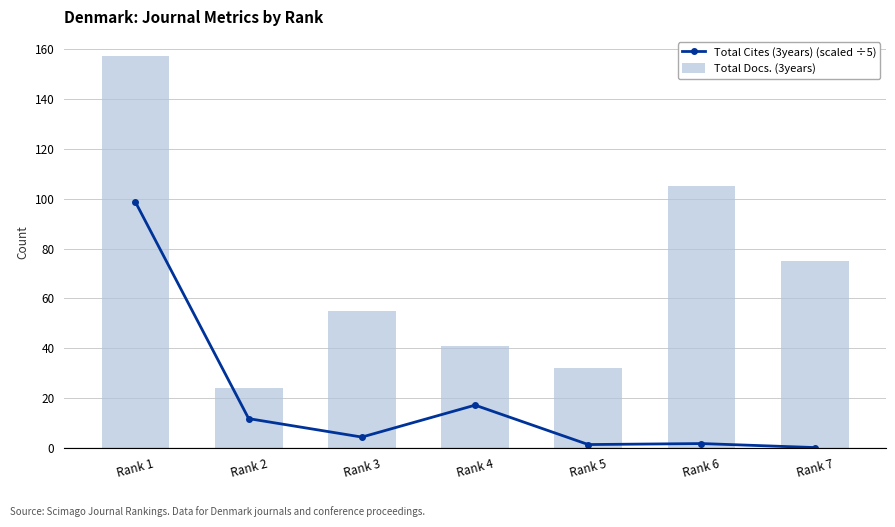

Reading left to right, extract all data points from this chart.

Total Cites (3years) (scaled ÷5): Rank 1=98.6	Rank 2=11.8	Rank 3=4.4	Rank 4=17.2	Rank 5=1.4	Rank 6=1.8	Rank 7=0.2
Total Docs. (3years): Rank 1=157.0	Rank 2=24.0	Rank 3=55.0	Rank 4=41.0	Rank 5=32.0	Rank 6=105.0	Rank 7=75.0